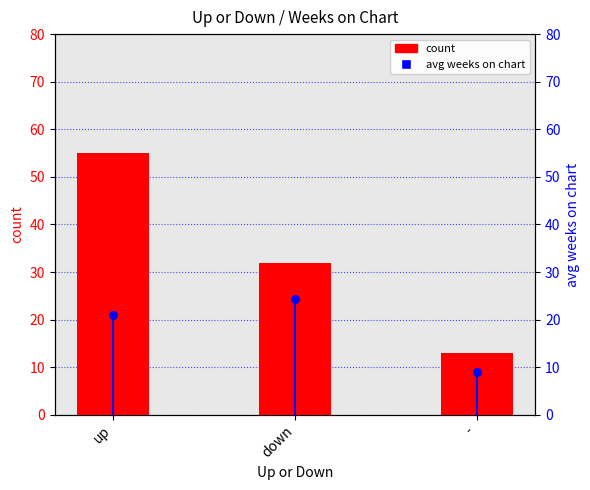

What is the total value across all series at down?

56.4